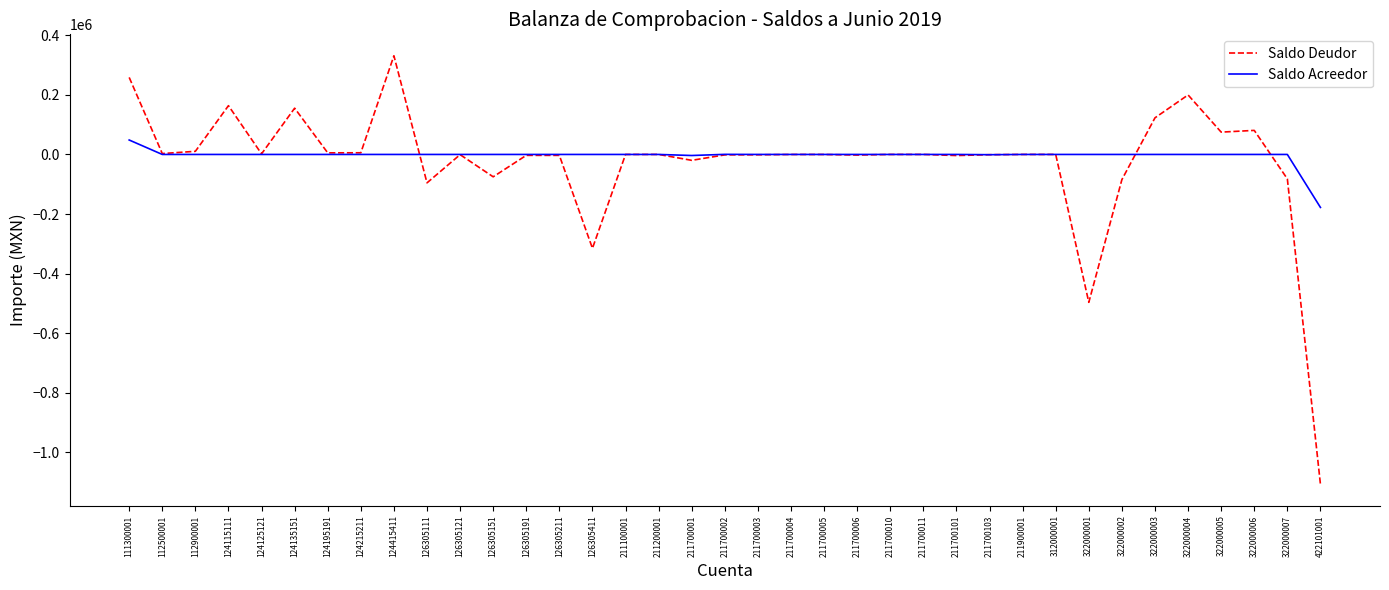

The Saldo Acreedor series shows 73801.9 at 211700010. True or false?

False